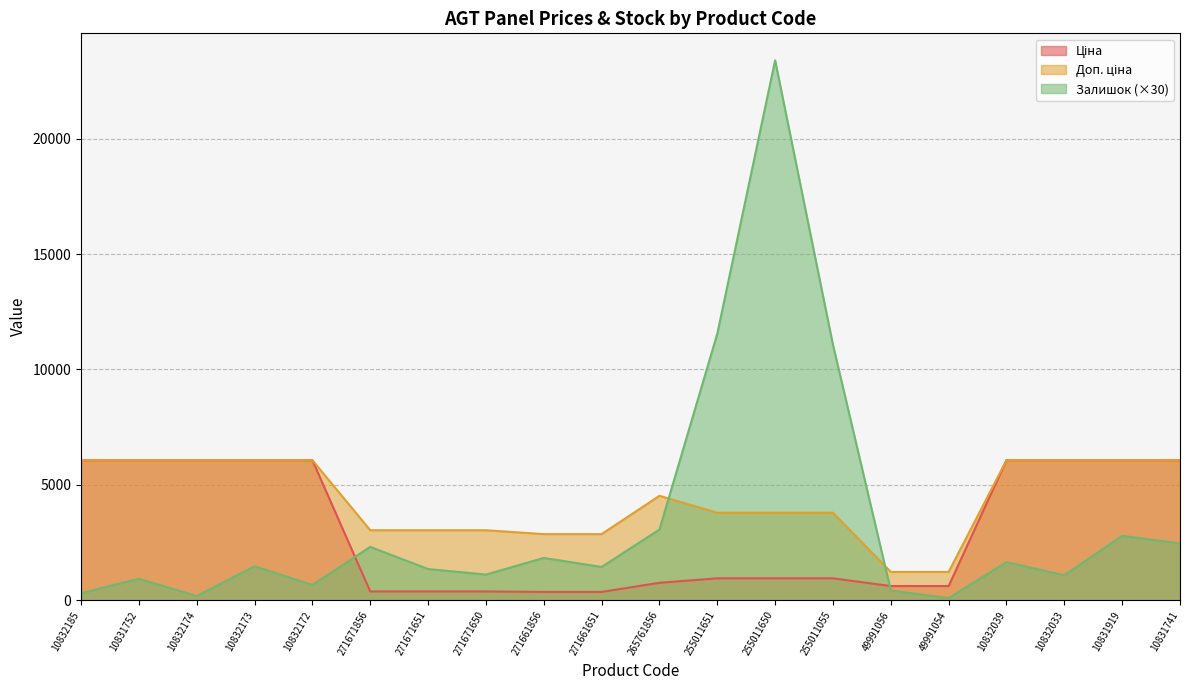

How many lines are shown in the chart?

3